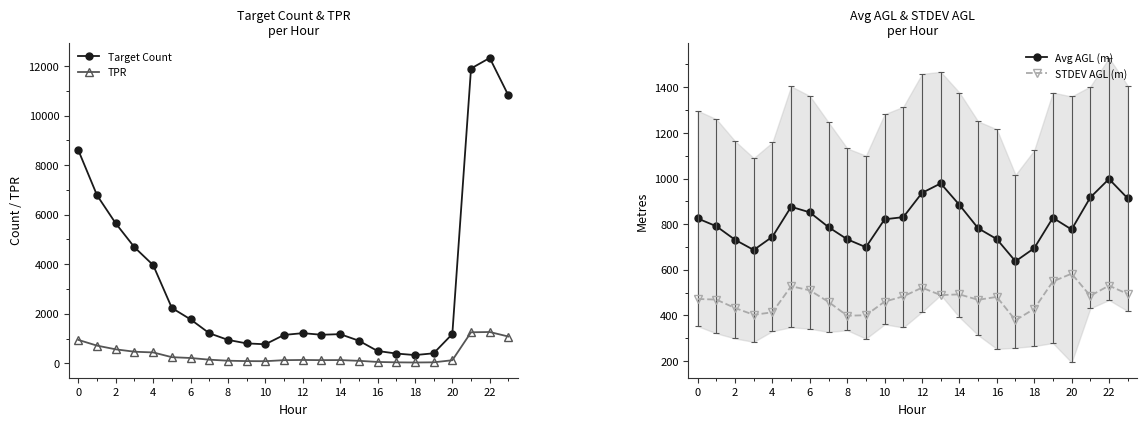

At how many categories does at least one series exceed 12077?

1